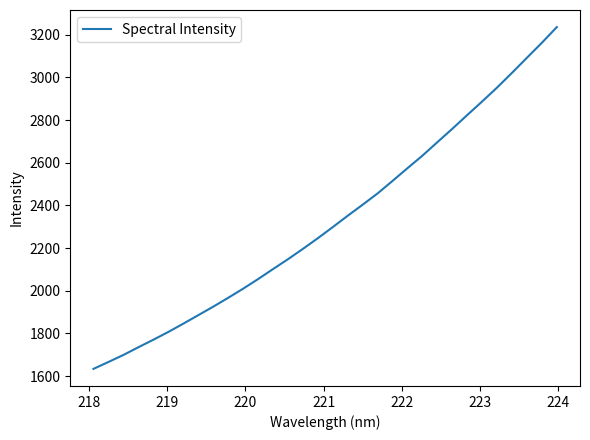

What is the difference between the maximum and minimum values?

1601.9